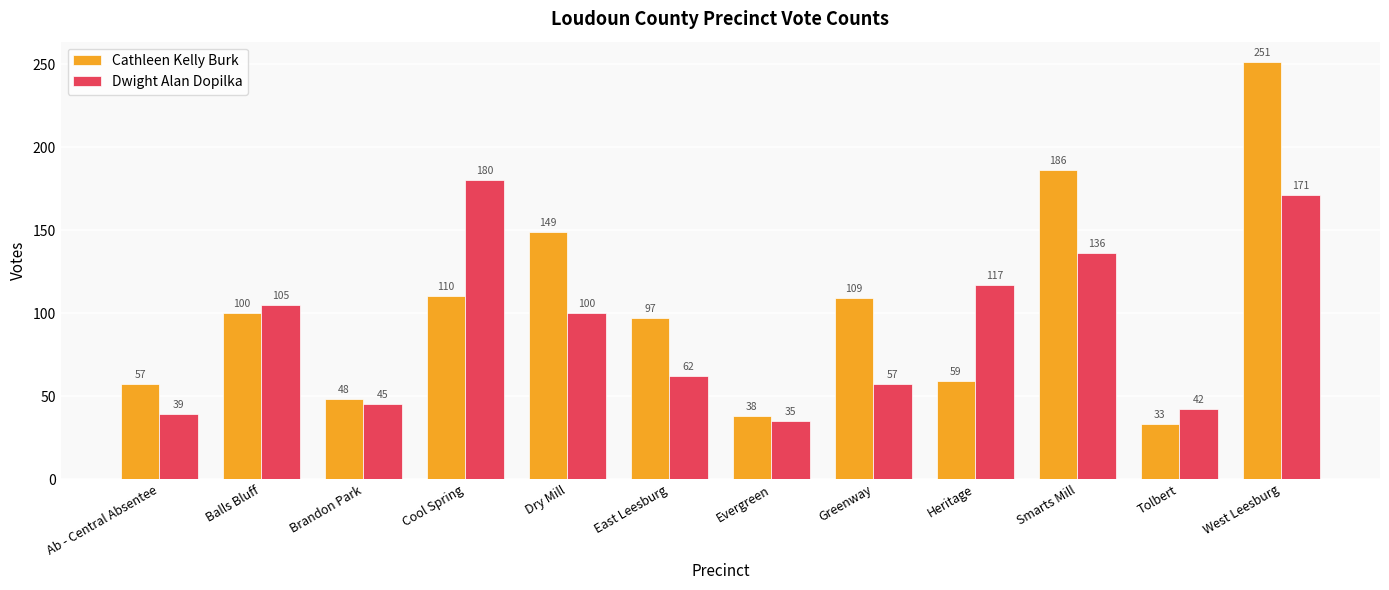

Which category has the lowest value in the Dwight Alan Dopilka series?

Evergreen